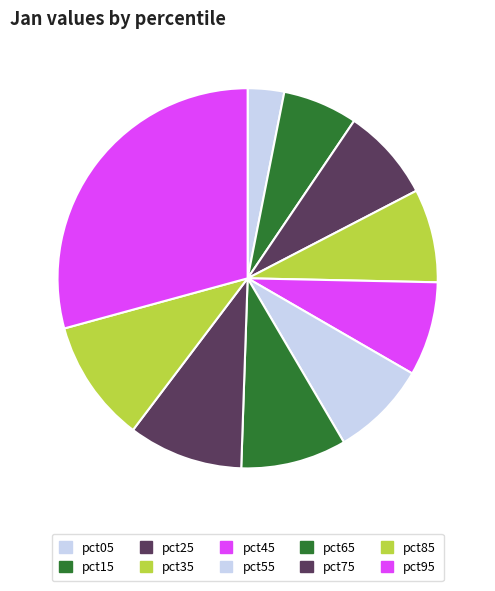

What percentage do pct55 and pct35 together represent?

16.2%